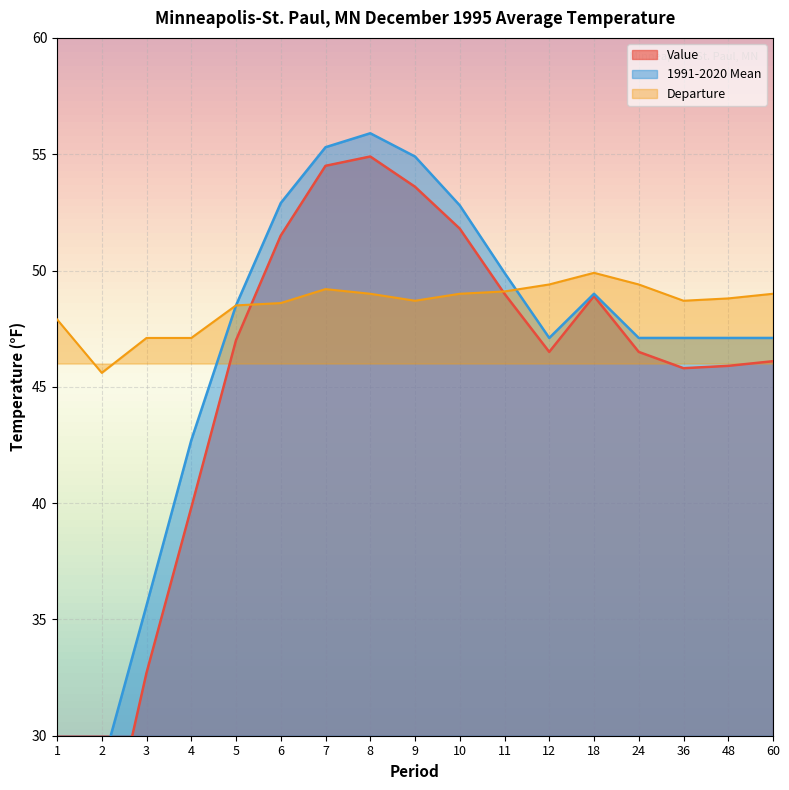

What is the difference between the highest and lowest values at 7?

6.1